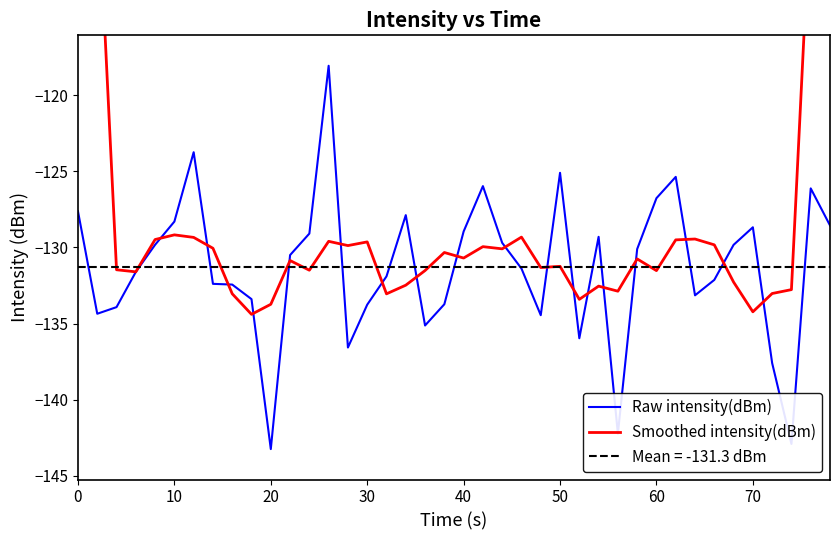

In Smoothed intensity(dBm), how many points are lower than both neighbors (excluding endpoints)?

12